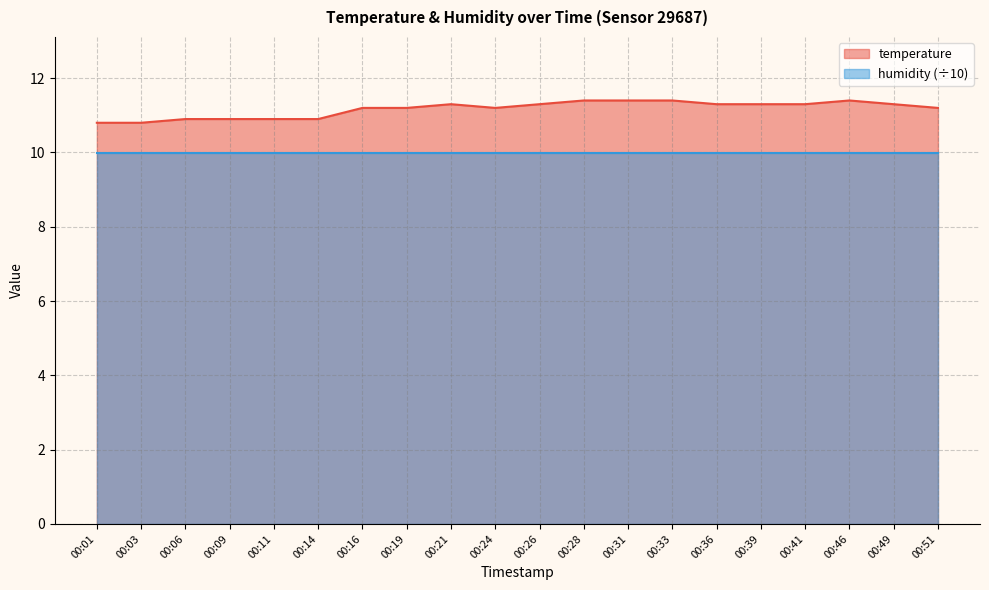

Which label corresponds to the smallest value in the chart?

00:01